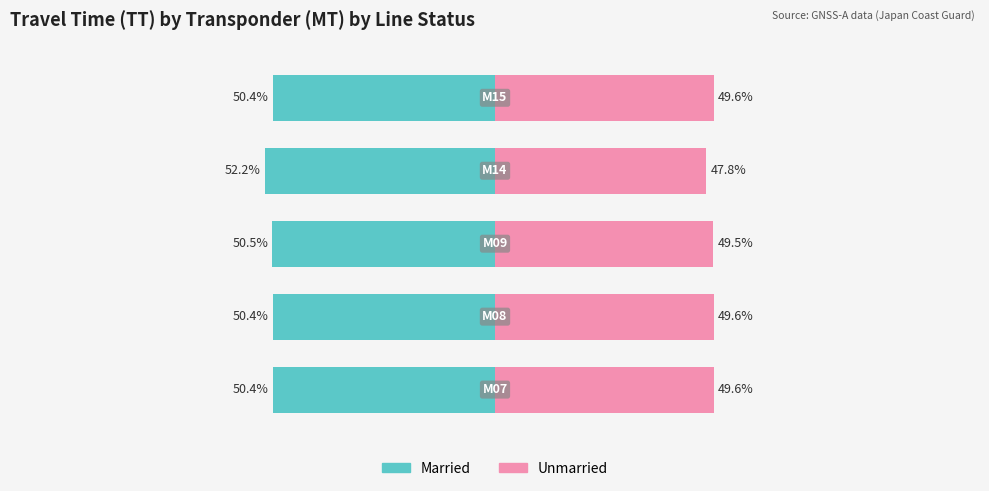

What value does the Married series have at 1?

-50.4